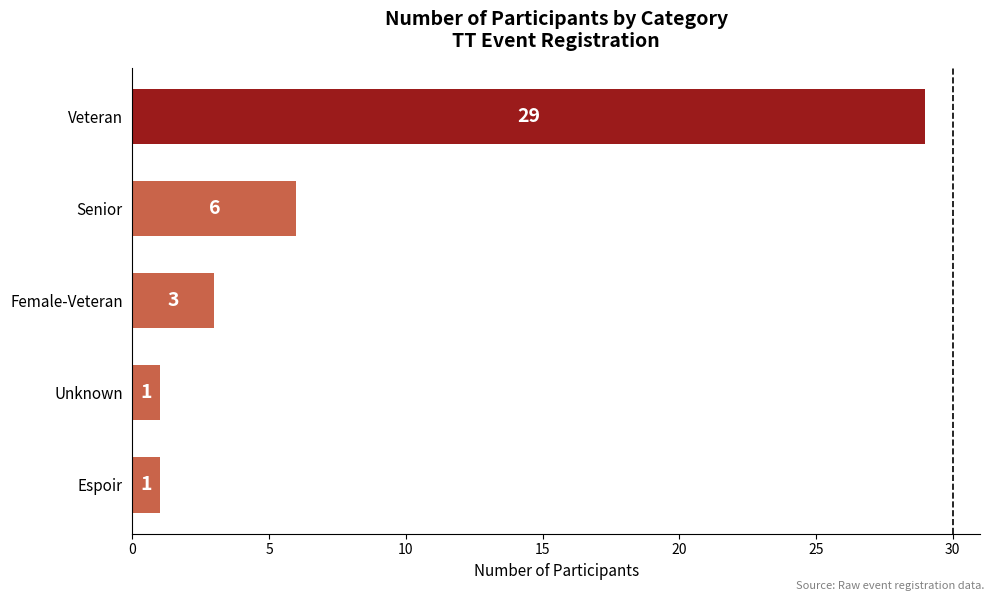

What position from the bottom is Senior?

4